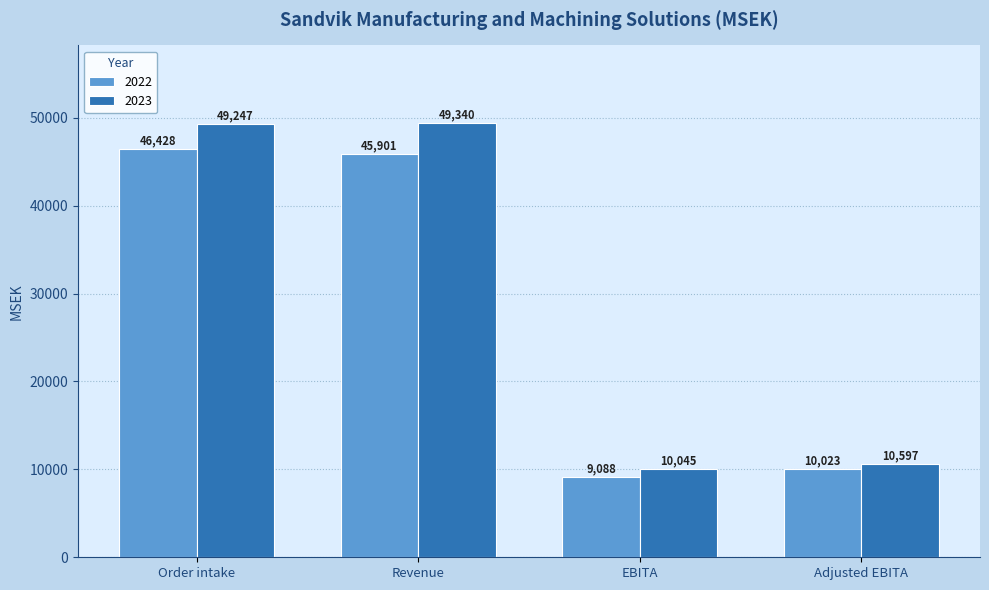

Between Revenue and EBITA, which series saw the biggest shift?

2023